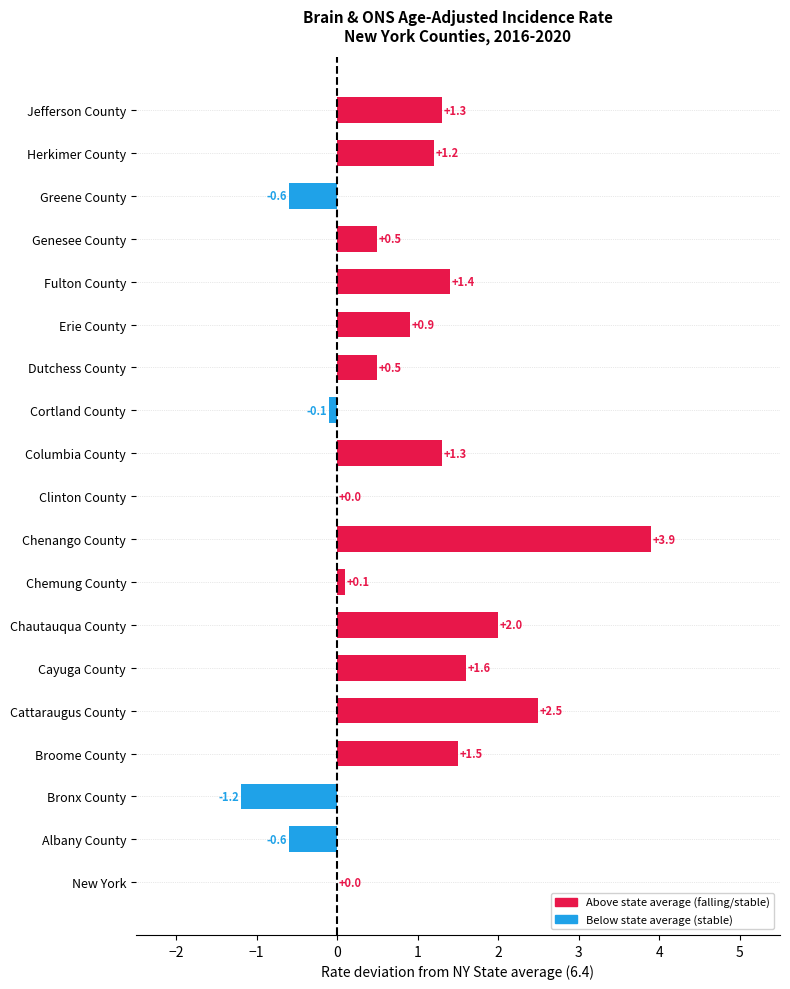

Is it true that the value at Albany County is -0.6?

True